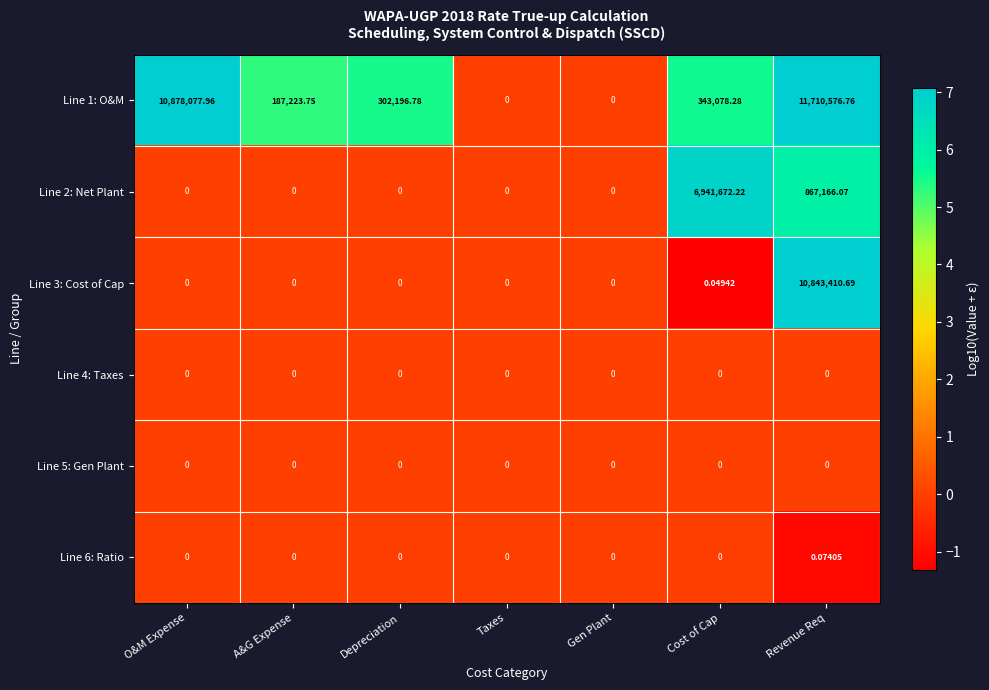

At which category is the sum across all series the highest?

Revenue Req